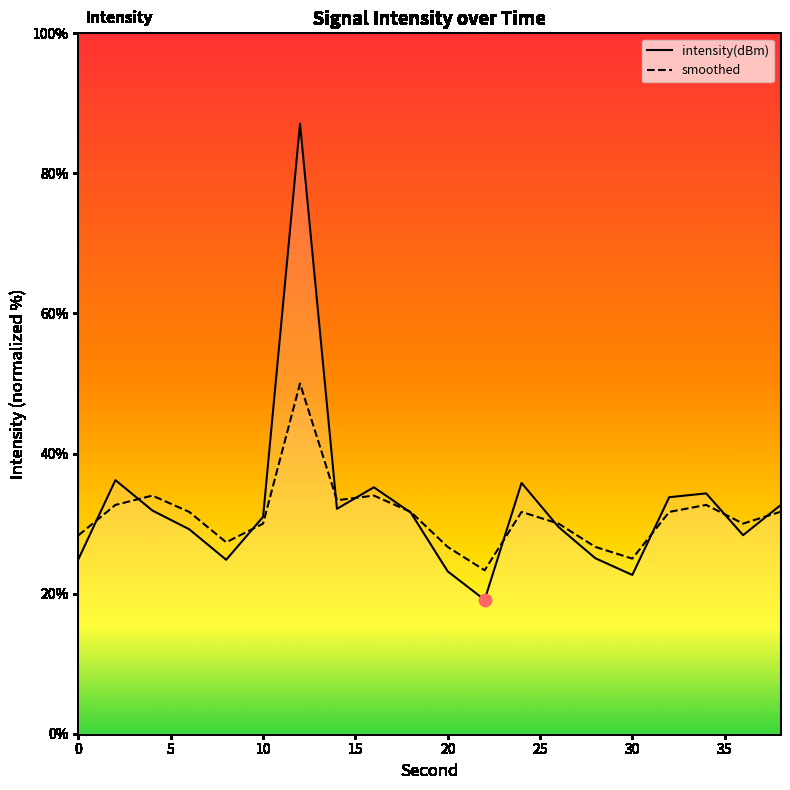

Which series has the widest spread of Y values?

intensity(dBm)